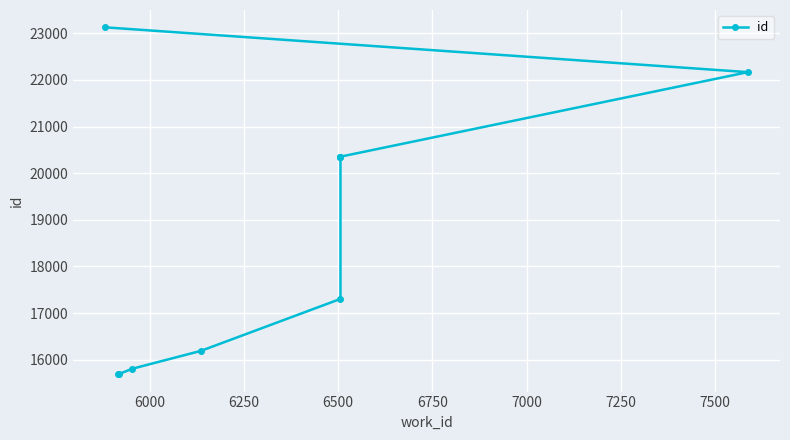

The value at 6500 is 10355. True or false?

False